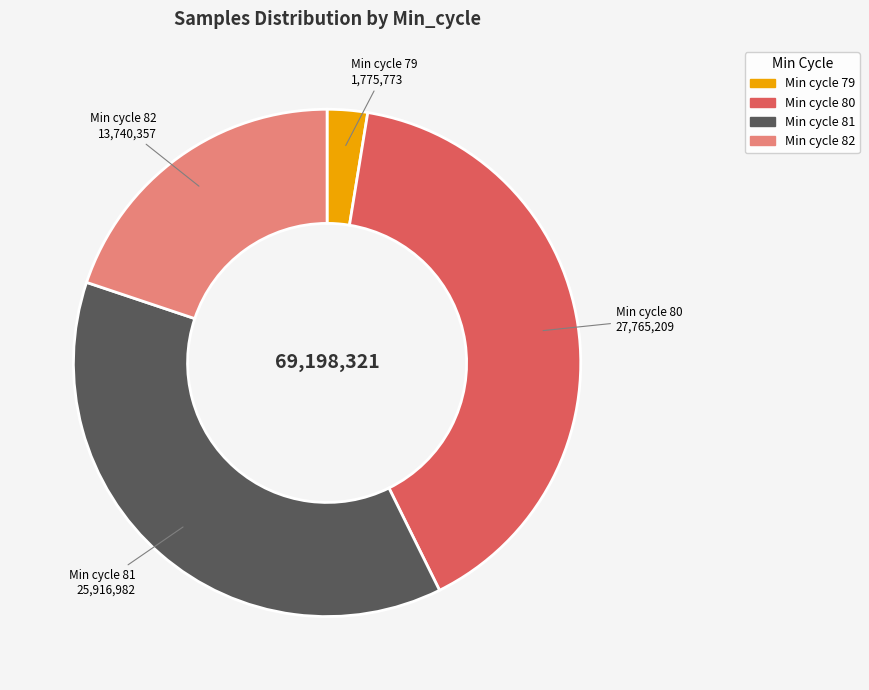

Between Min cycle 80 and Min cycle 82, which is larger?

Min cycle 80